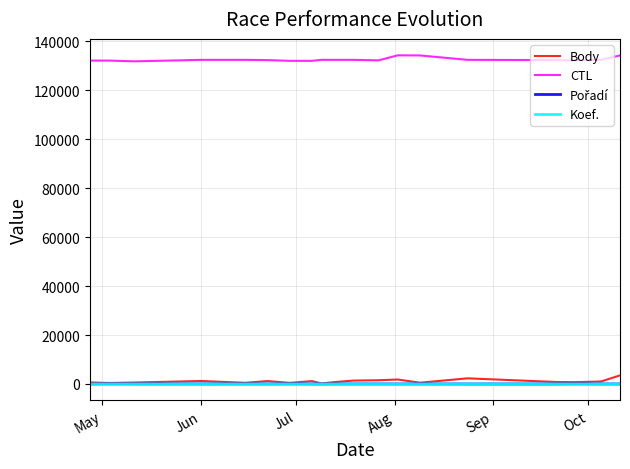

How many lines are shown in the chart?

4